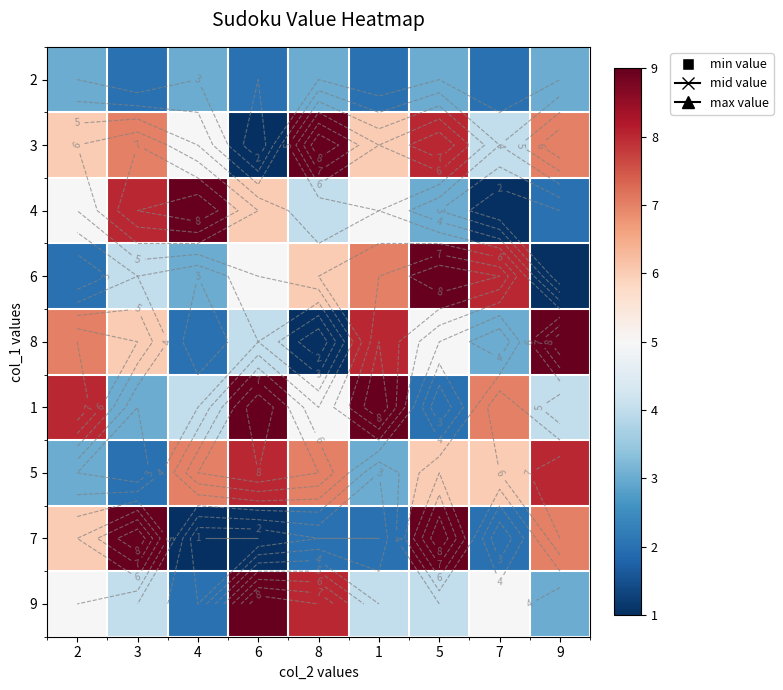

What is the sum of all 1 values?

51